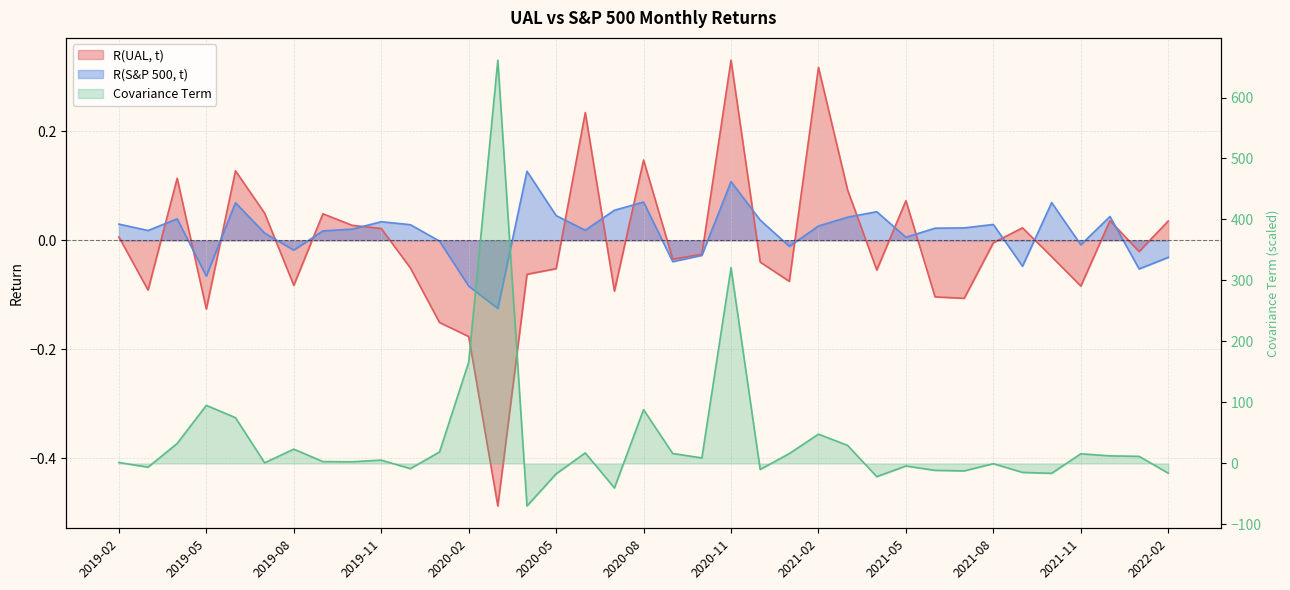

Is the value of R(UAL, t) at 2021-01 greater than the value of Covariance Term at 2020-04?

Yes